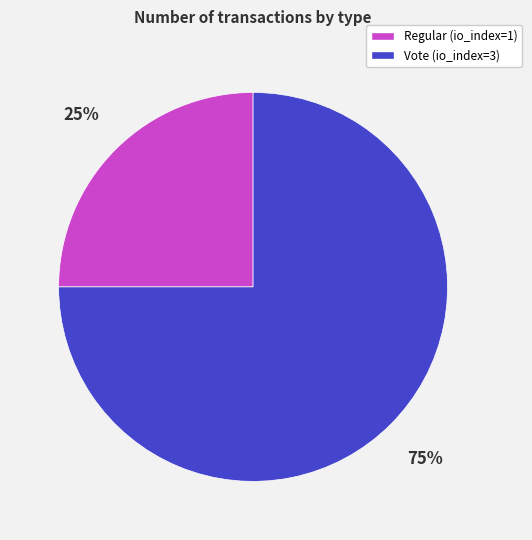

Combined, do Regular (io_index=1) and Vote (io_index=3) account for over 50%?

Yes